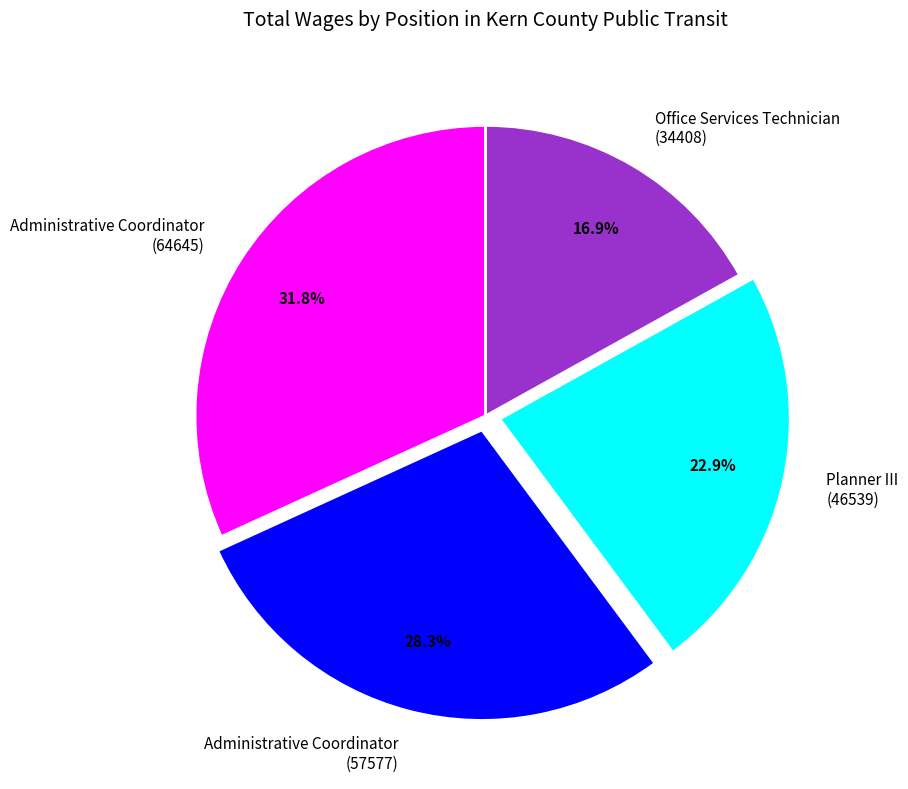

How many segments does this pie chart have?

4